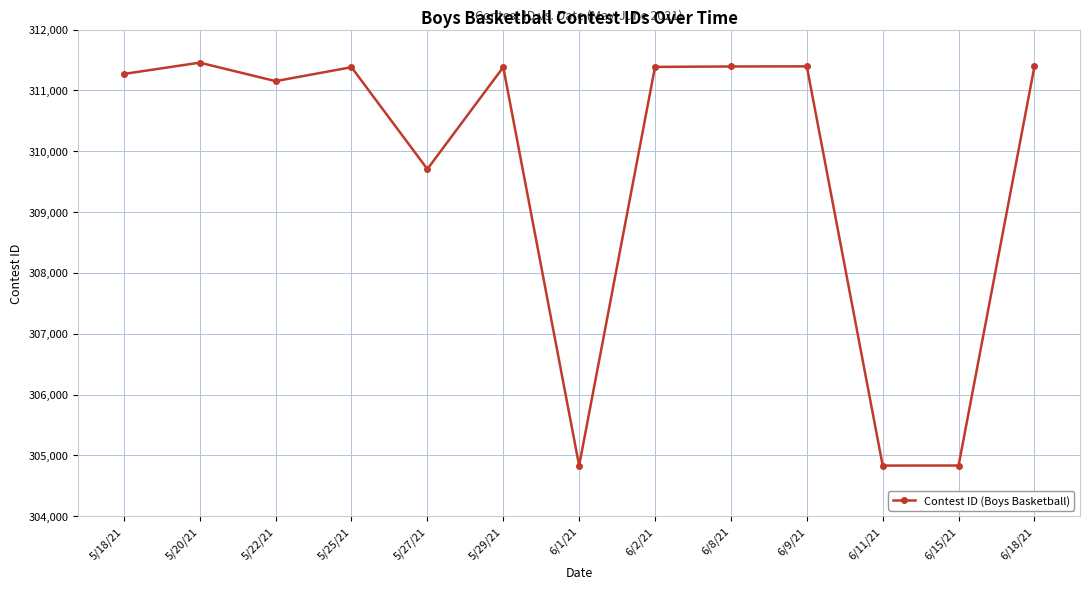

What is the maximum value shown in the chart?

311456